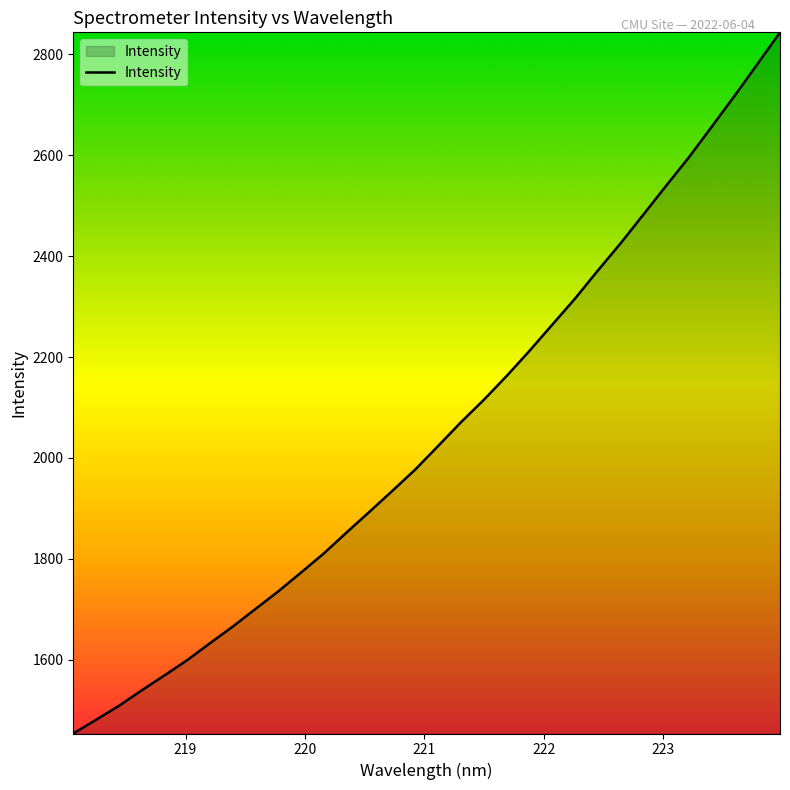

What is the difference between the maximum and minimum values?

1389.6